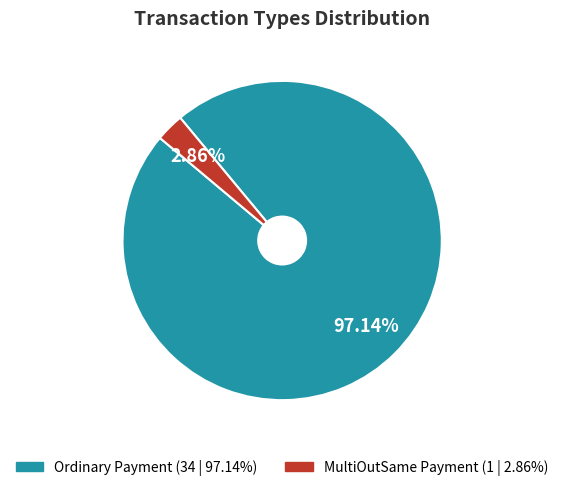

To the nearest percent, what is the average slice percentage?

50%